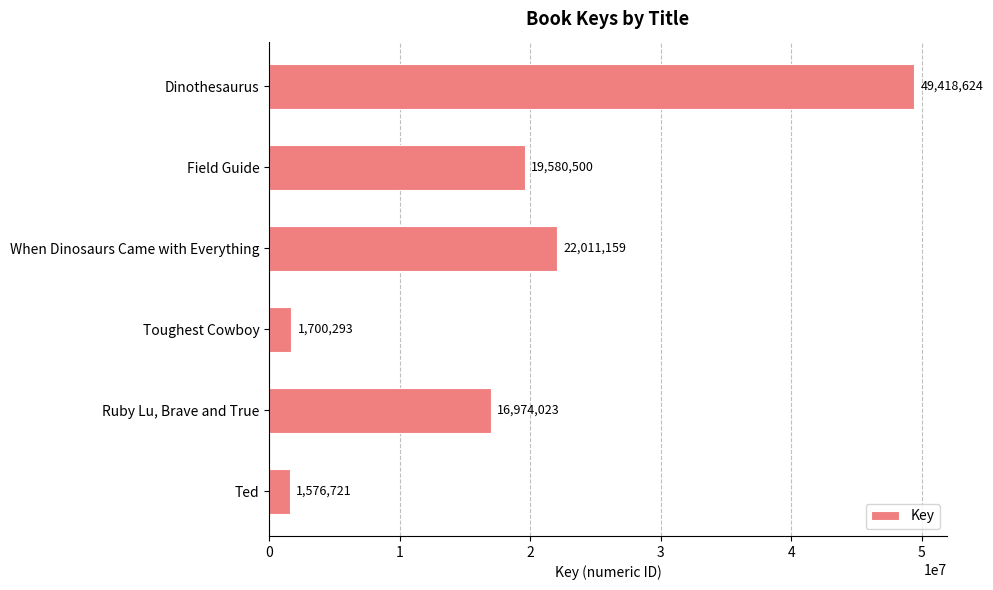

Reading top to bottom, list all the values displayed in this chart.

Dinothesaurus=49418624	Field Guide=19580500	When Dinosaurs Came with Everything=22011159	Toughest Cowboy=1700293	Ruby Lu, Brave and True=16974023	Ted=1576721